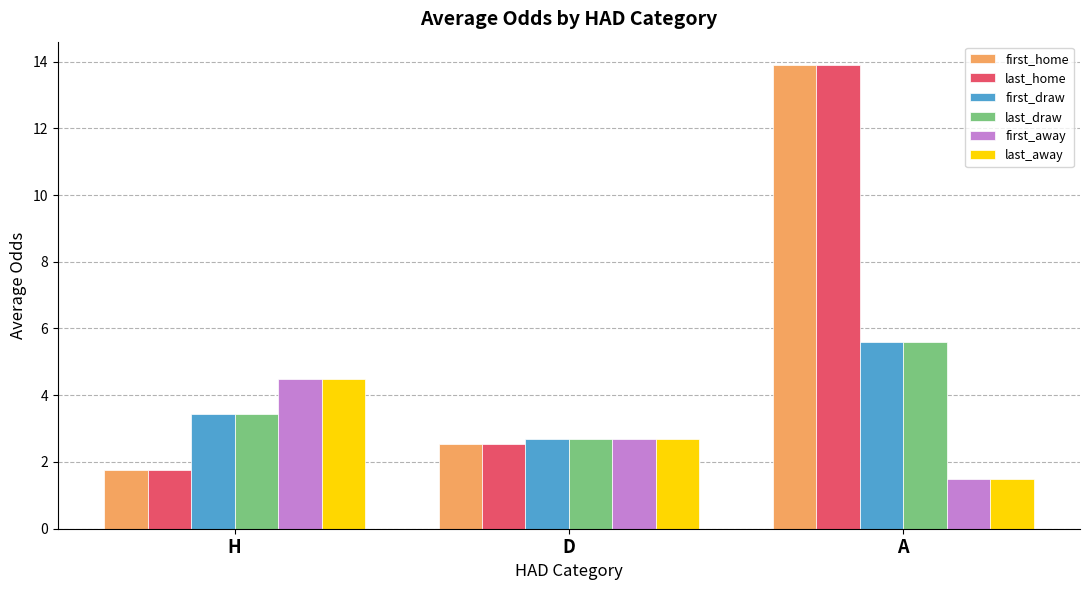

What position from the left is A?

3